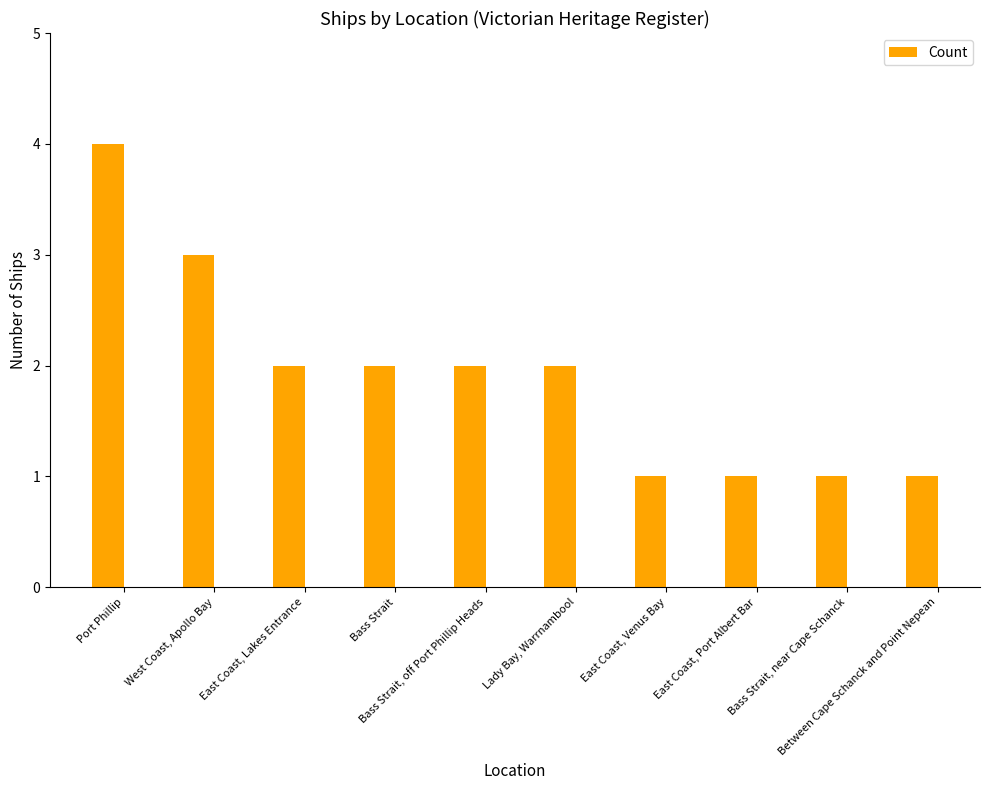

What is the difference between the maximum and minimum values?

3